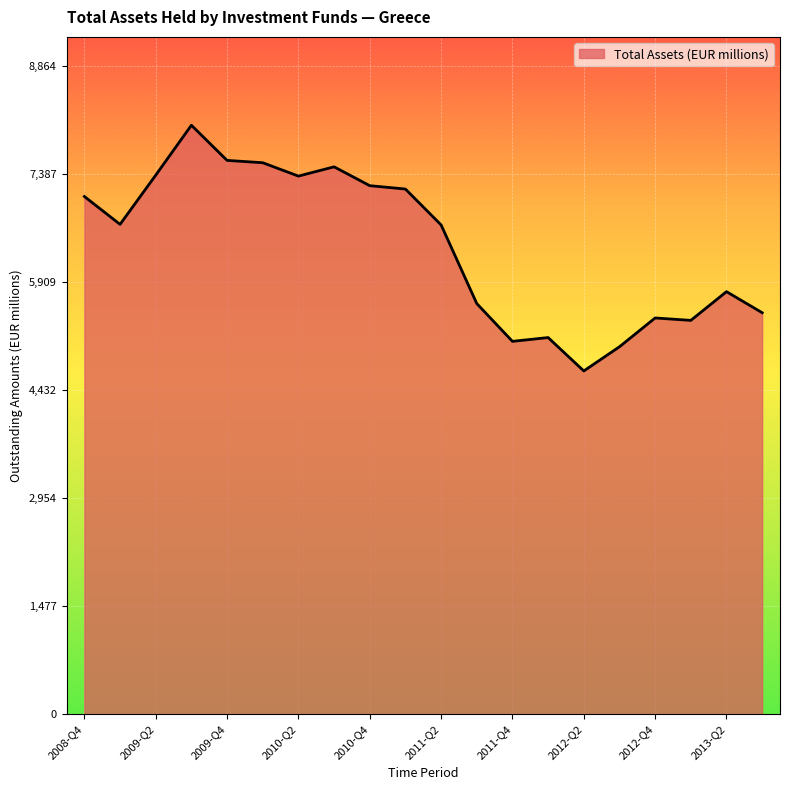

What is the difference between the maximum and minimum values?

3362